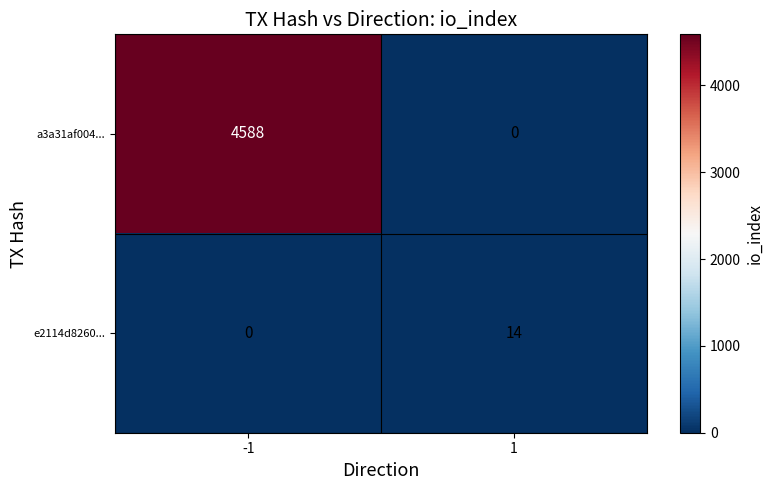

Reading left to right, list all the values displayed in this chart.

a3a31af004...: 4588	0
e2114d8260...: 0	14